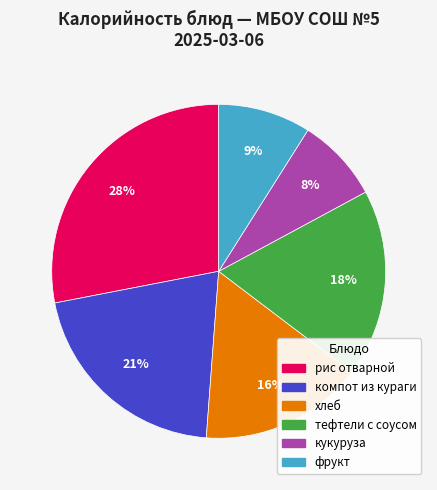

Which has a higher value, рис отварной or хлеб?

рис отварной